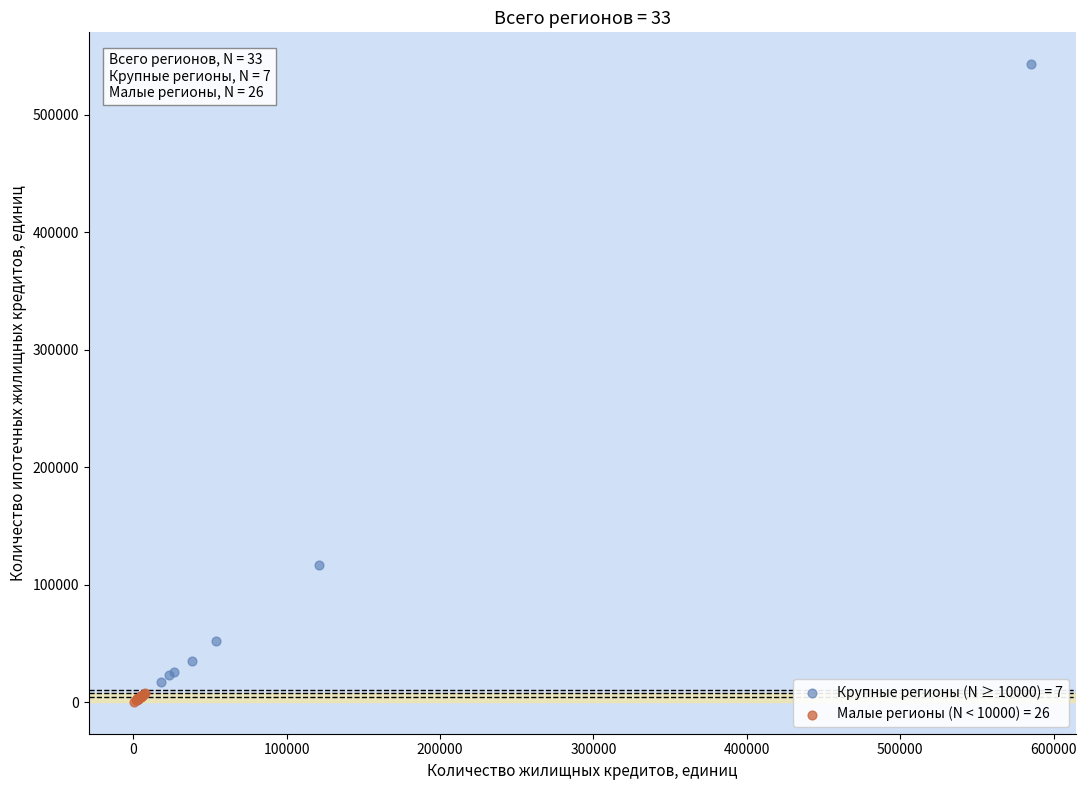

Which series reaches the maximum Y coordinate?

Крупные регионы (N ≥ 10000) = 7